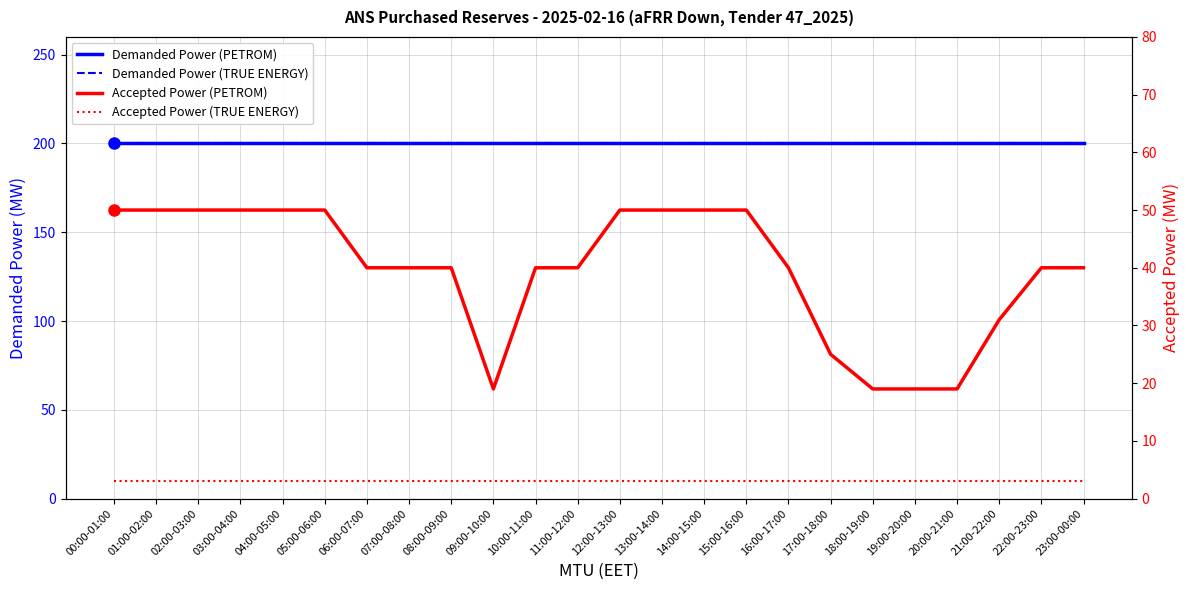

The Accepted Power (PETROM) series shows 63 at 07:00-08:00. True or false?

False